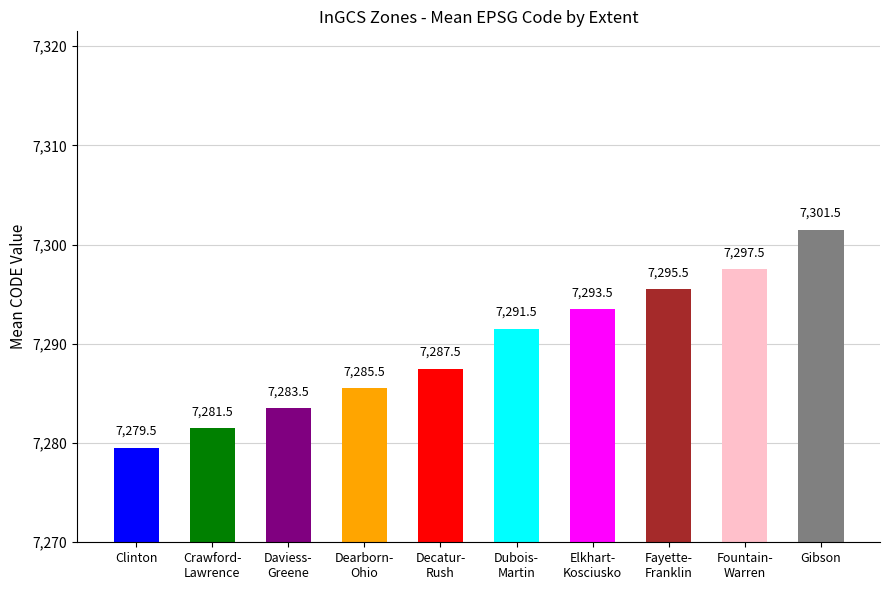

True or false: the data shows 10129.0 at Crawford-
Lawrence.

False